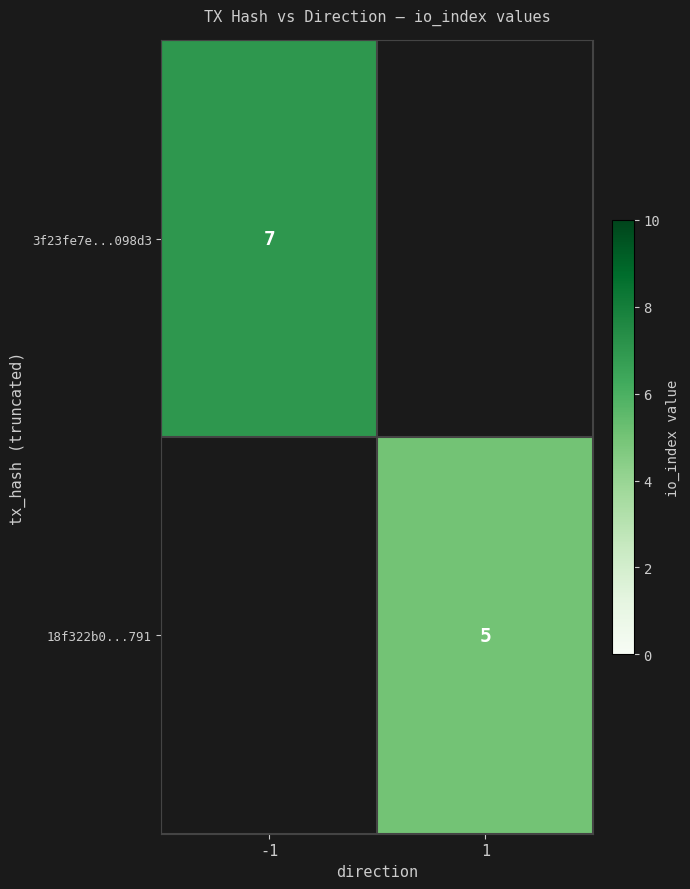

The value of 3f23fe7e...098d3 at -1 is 7. True or false?

True